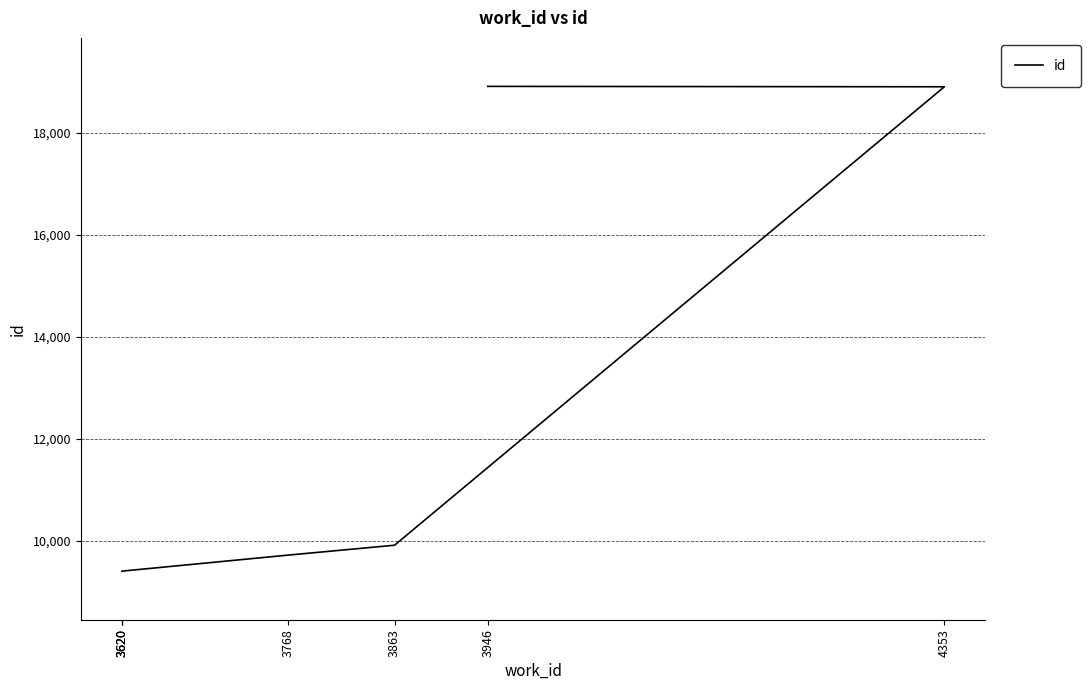

Which category has the lowest value across all series?

3620